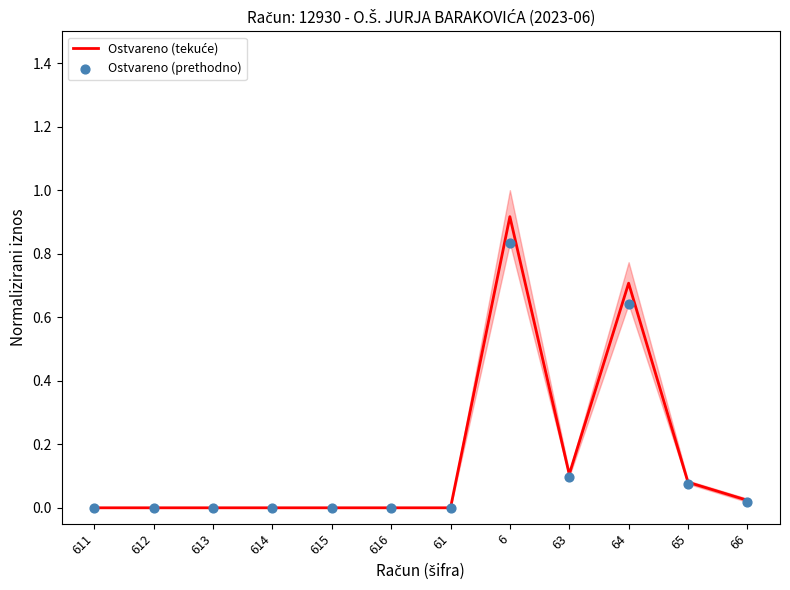

At how many categories does at least one series exceed 0?

5